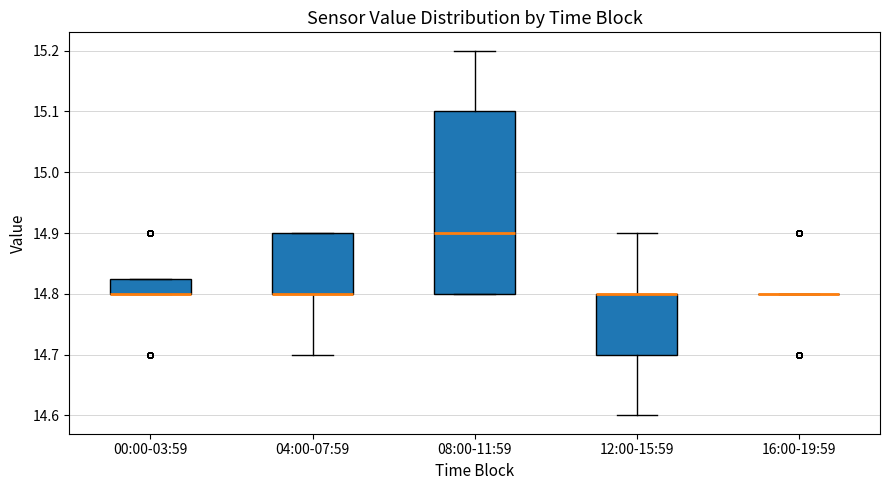

Reading left to right, read every box against the y-axis: the position of its median line, the range the box covers, and the ends of its whiskers. The values are not printed on the chart, so give them approximately, as read against the axis.

00:00-03:59: median 14.80 (drawn on the box's lower edge), box 14.80 to 14.83, whiskers 14.80 to 14.83
04:00-07:59: median 14.80 (drawn on the box's lower edge), box 14.80 to 14.90, whiskers 14.70 to 14.90
08:00-11:59: median 14.90, box 14.80 to 15.10, whiskers 14.80 to 15.20
12:00-15:59: median 14.80 (drawn on the box's upper edge), box 14.70 to 14.80, whiskers 14.60 to 14.90
16:00-19:59: box collapsed to a line at 14.80, whiskers 14.80 to 14.80